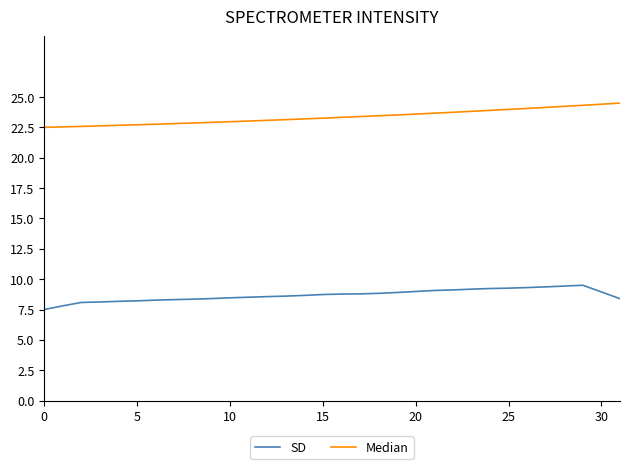

Rank the series by their average value, from highest to lowest.

Median, SD